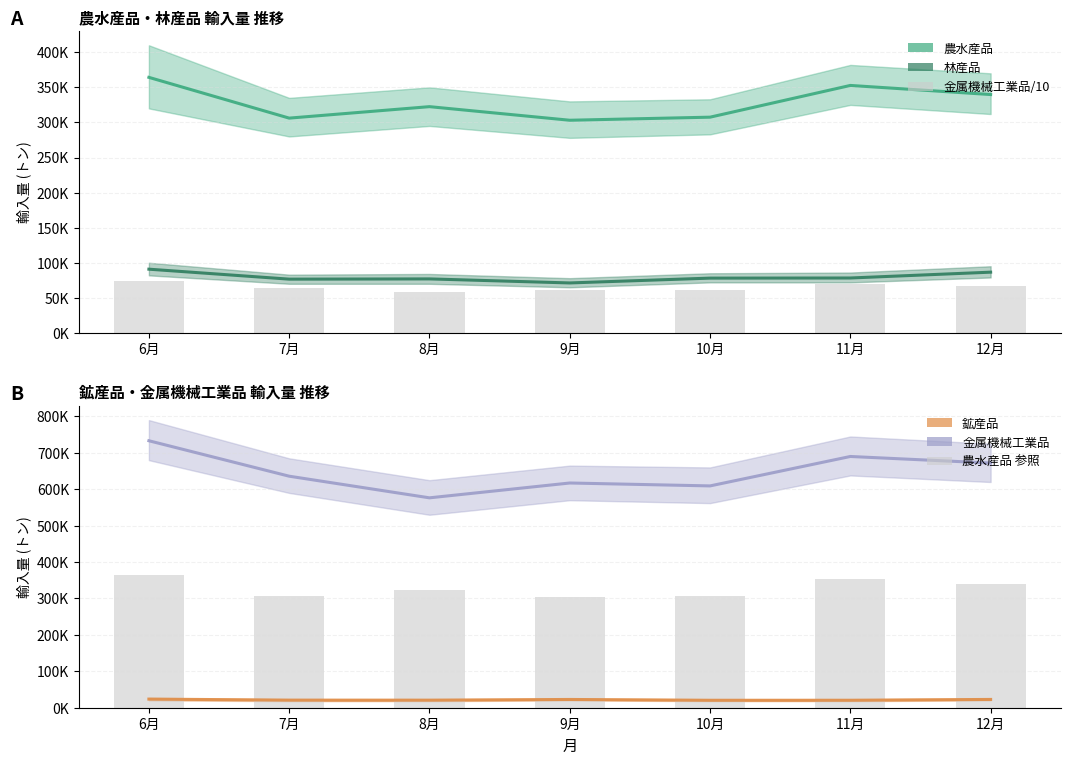

What is the difference between the second highest and minimum values in the 鉱産品 series?

2293.0